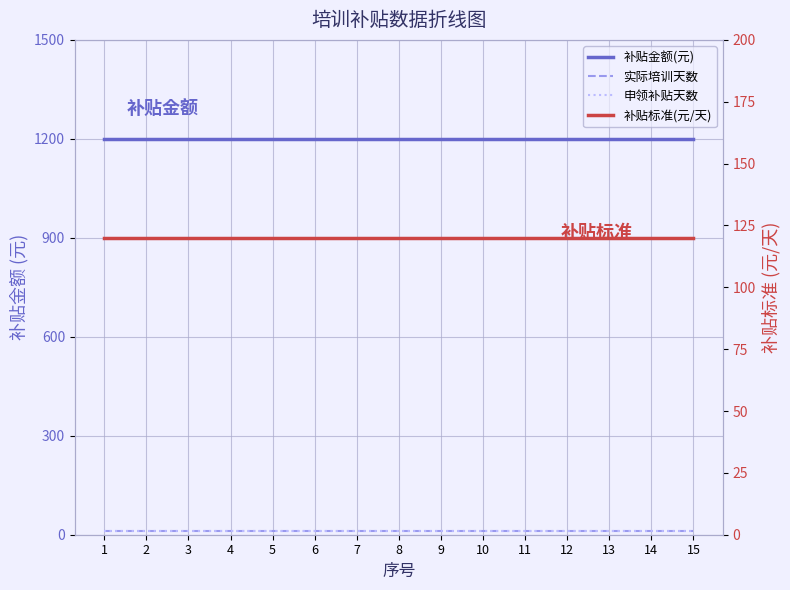

What is the average value of the 申领补贴天数 series?

10